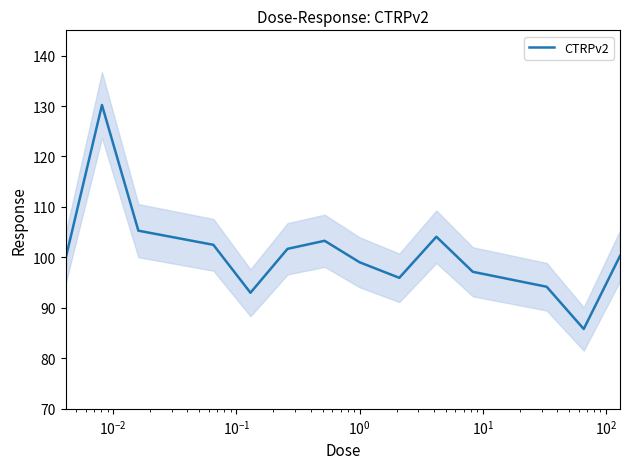

True or false: the data has more than 0 interior local peaks.

True